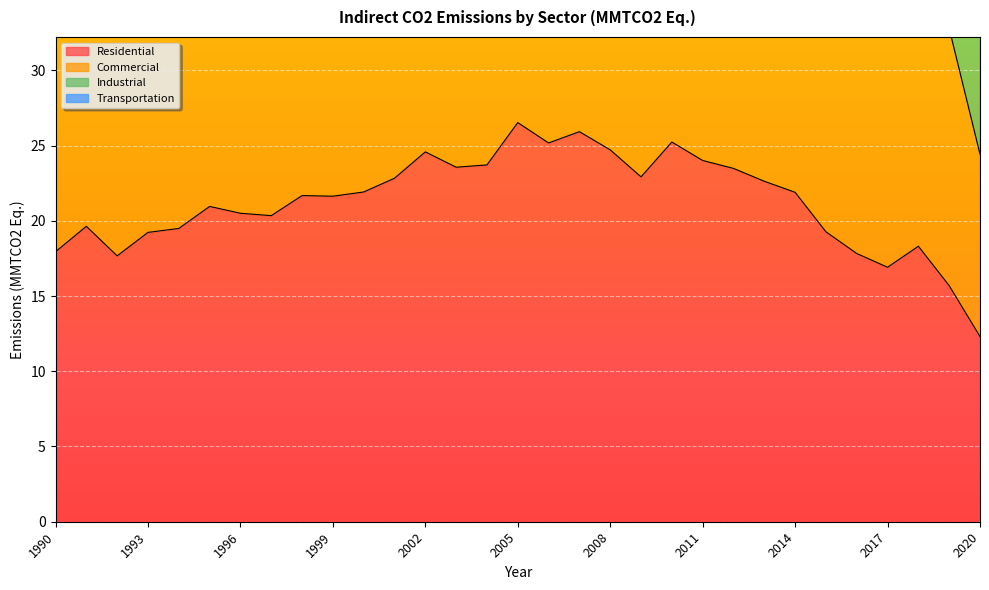

The Residential series shows 21.9 at 2014. True or false?

True